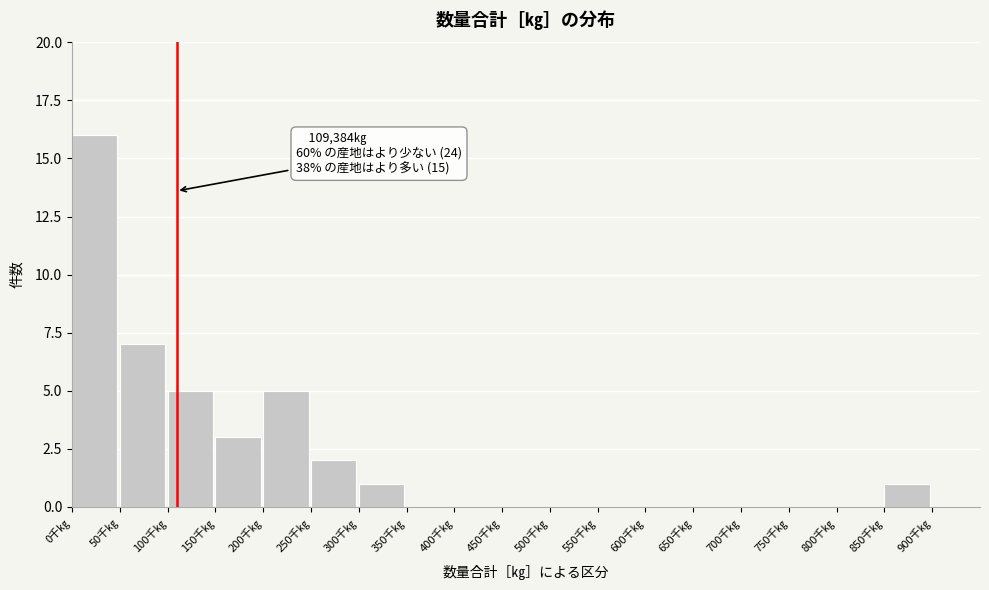

Reading left to right, list all the values displayed in this chart.

0千㎏=16	50千㎏=7	100千㎏=5	150千㎏=3	200千㎏=5	250千㎏=2	300千㎏=1	350千㎏=0	400千㎏=0	450千㎏=0	500千㎏=0	550千㎏=0	600千㎏=0	650千㎏=0	700千㎏=0	750千㎏=0	800千㎏=0	850千㎏=1